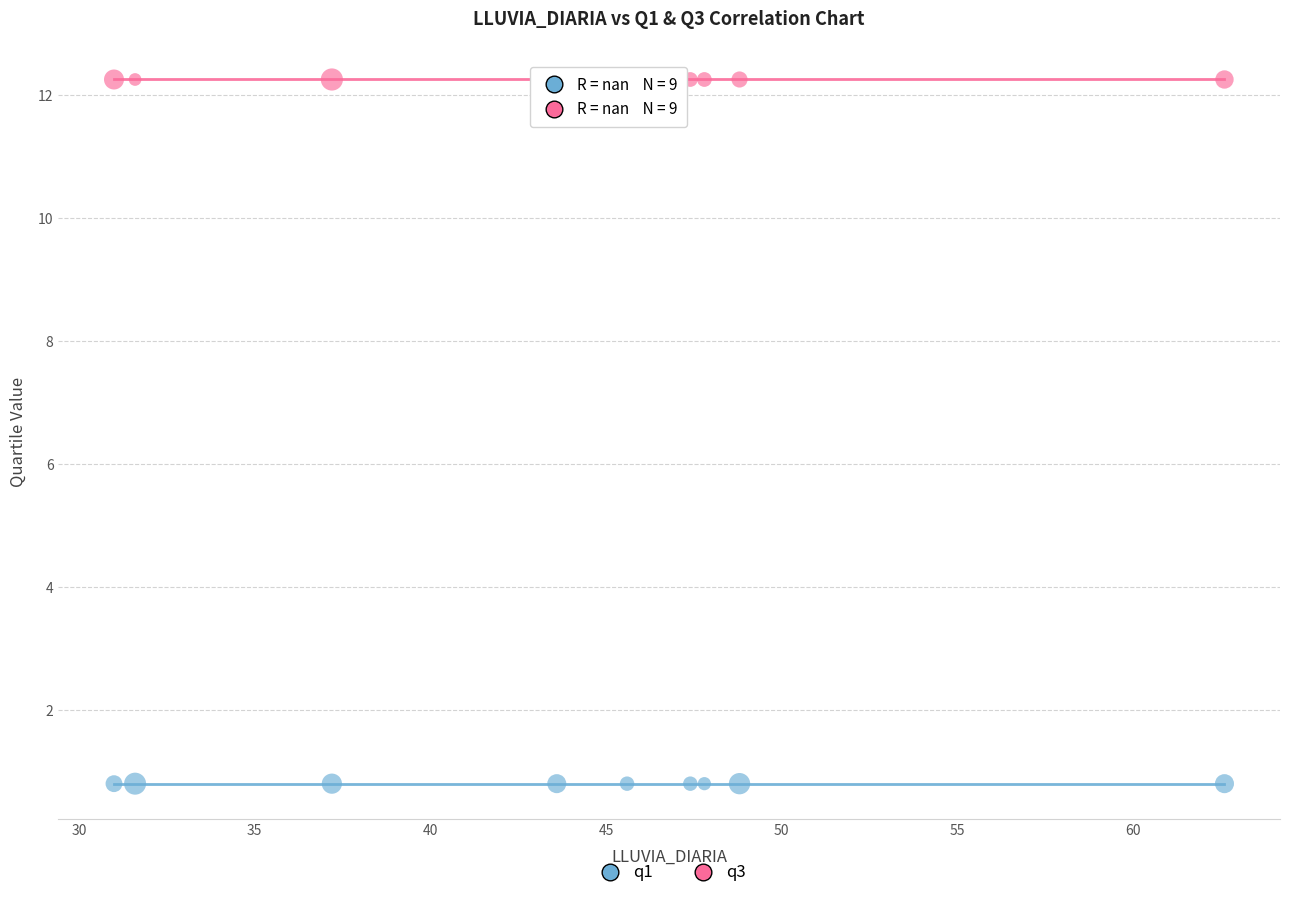

Which series contains the lowest Y value?

q1